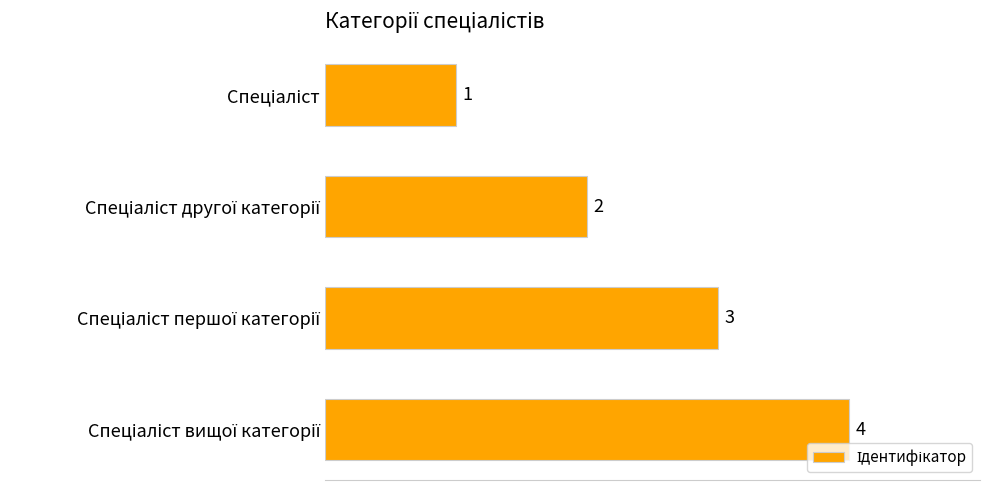

What is the sum of all values?

10